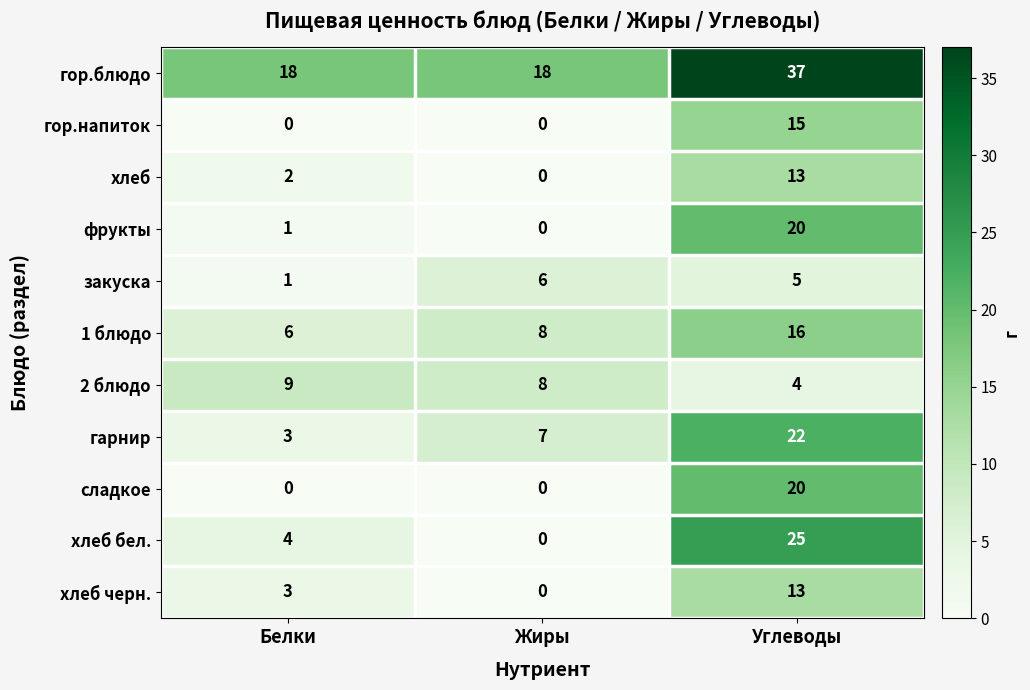

List the labels in order of 2 блюдо value, smallest first.

Углеводы, Жиры, Белки